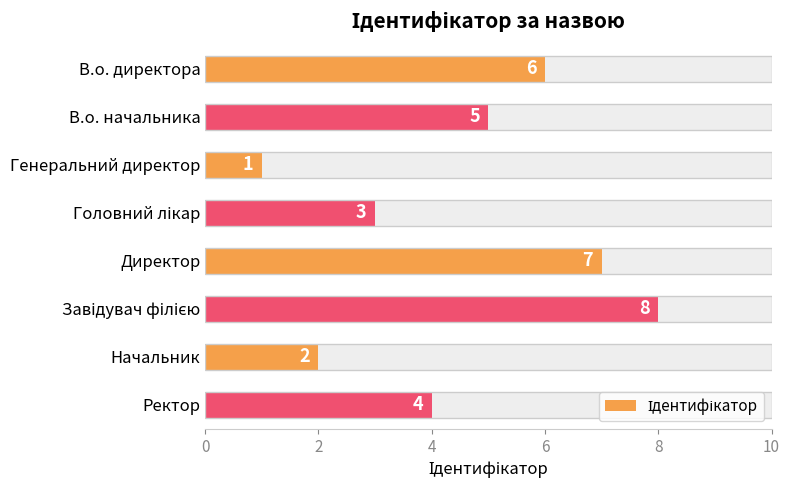

Reading right to left, list all the values displayed in this chart.

4	2	8	7	3	1	5	6